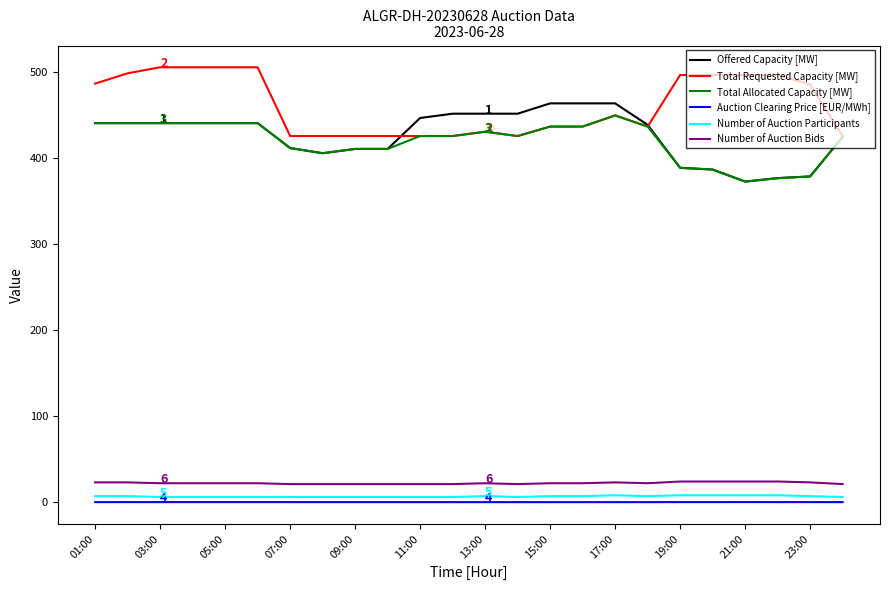

Which series has the largest range (max minus min)?

Offered Capacity [MW]